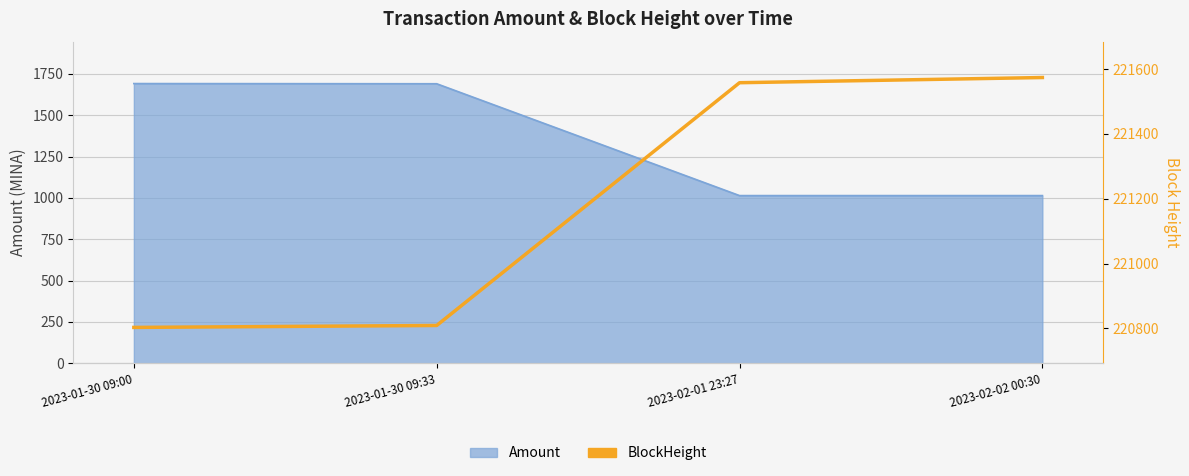

Where is the data nearest to the value 221188?

2023-02-01 23:27